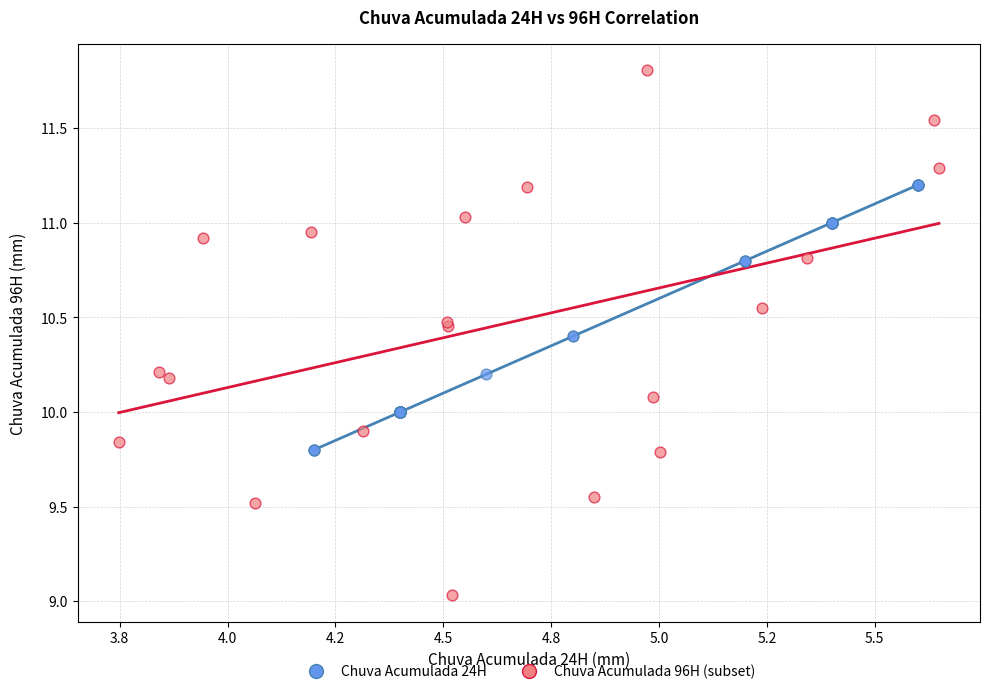

Which series reaches the maximum Y coordinate?

Chuva Acumulada 96H (subset)